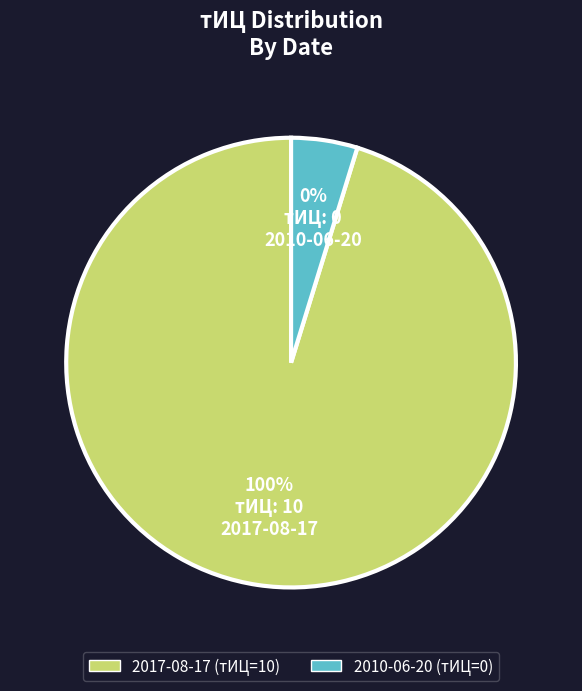

Count the number of slices in the pie.

2